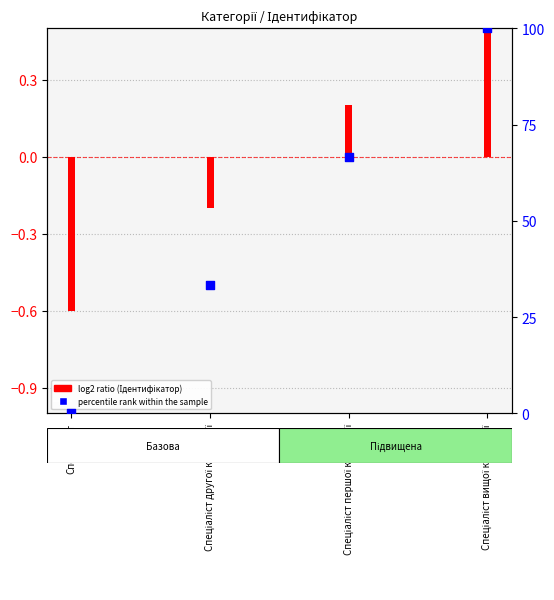

What is the change in value from Спеціаліст першої категорії to Спеціаліст вищої категорії?

+33.3